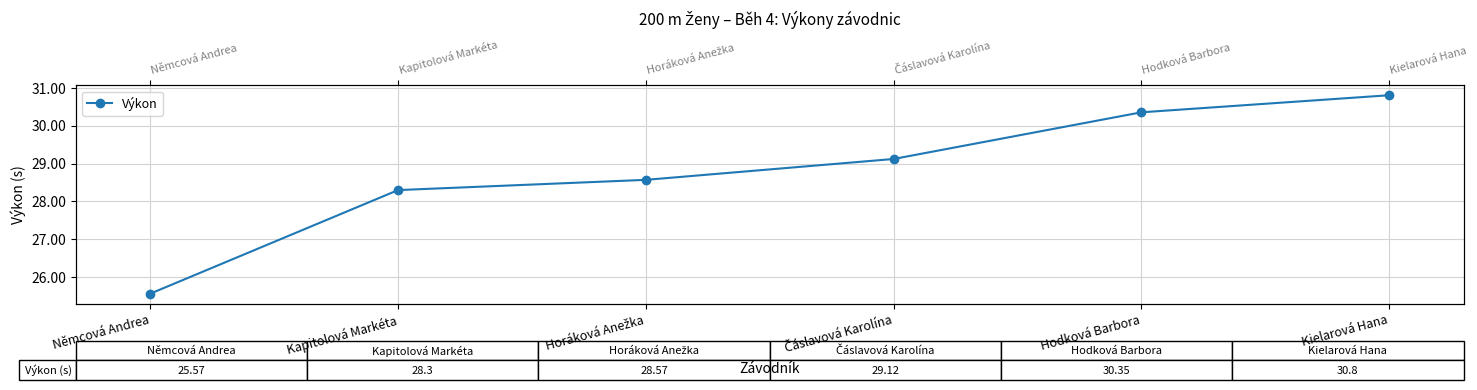

How many categories are shown in the chart?

6